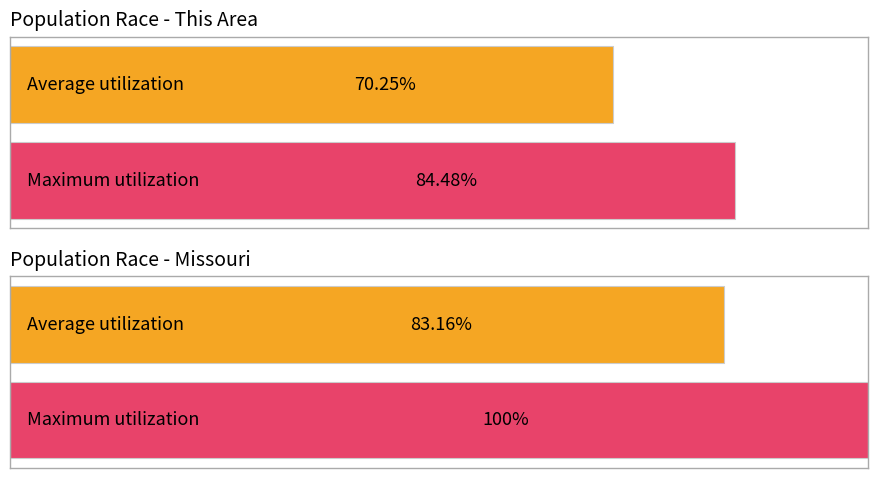

The value of This Area at Asian alone is 2. True or false?

False